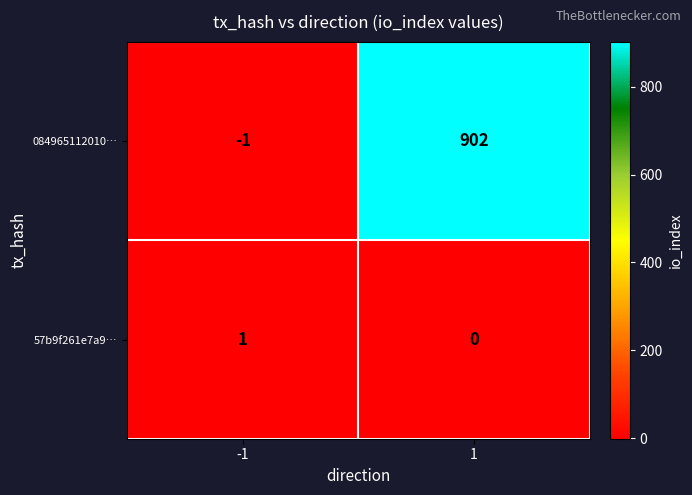

At how many categories does at least one series exceed 219?

1